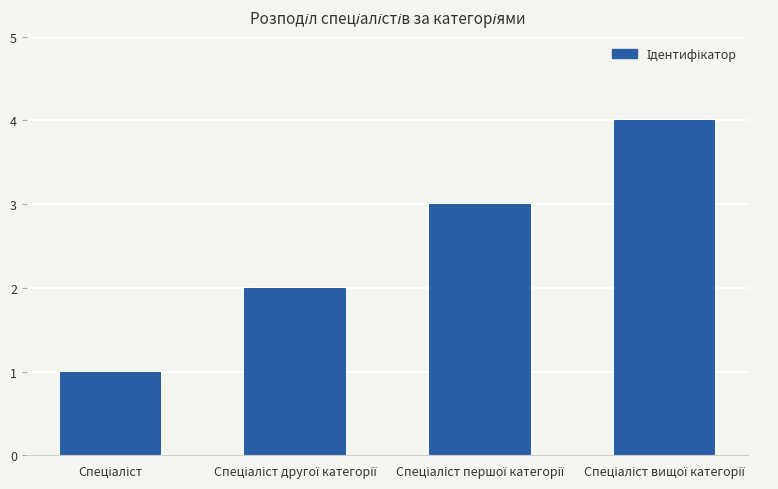

How many values are between 2 and 4?

3